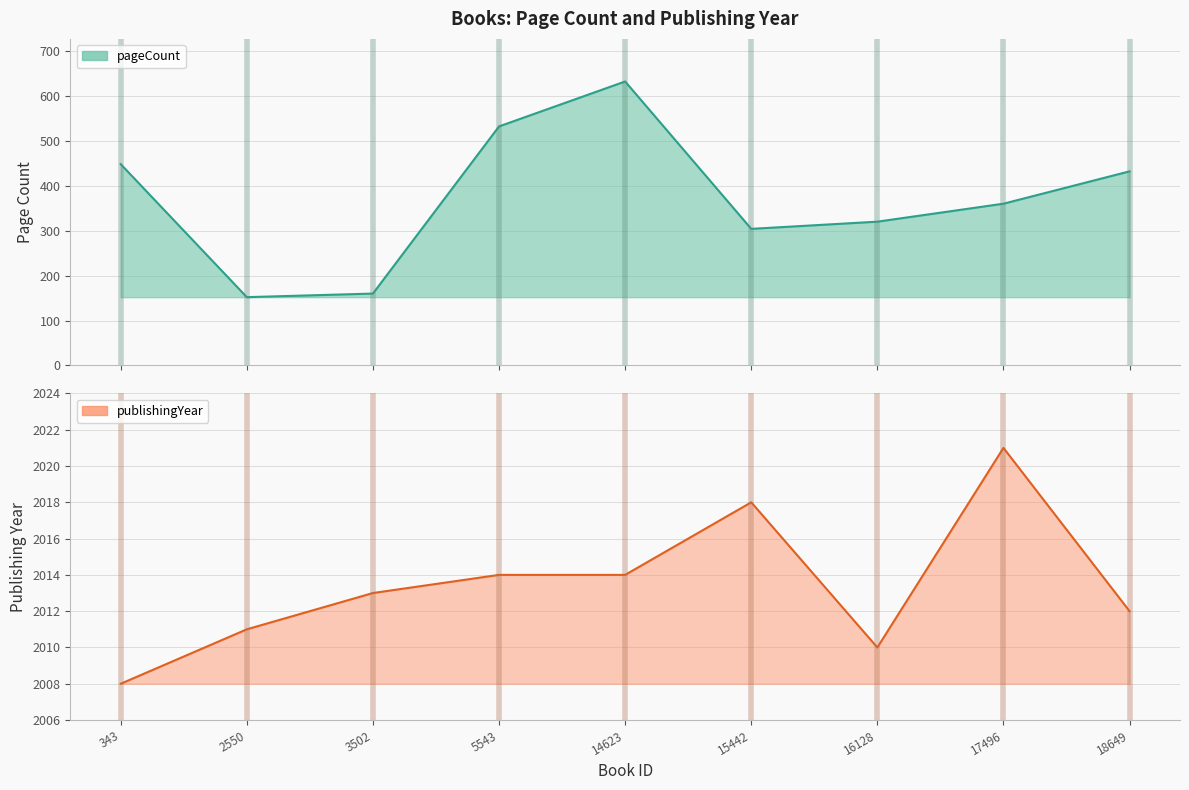

List the series in order of their peak value, lowest first.

pageCount, publishingYear